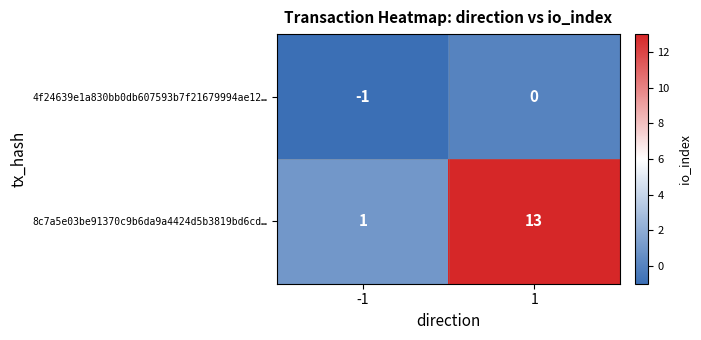

Which category has the highest value across all series?

1